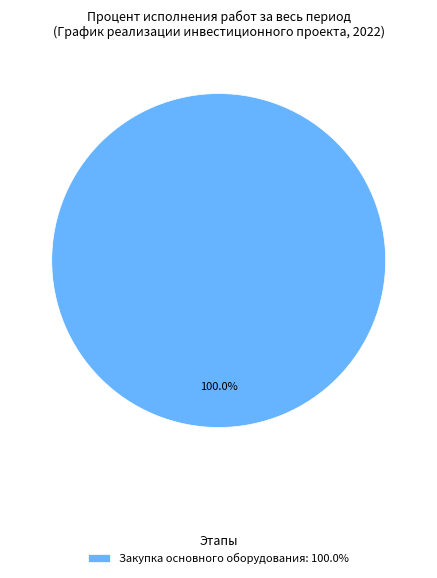

How many segments does this pie chart have?

1